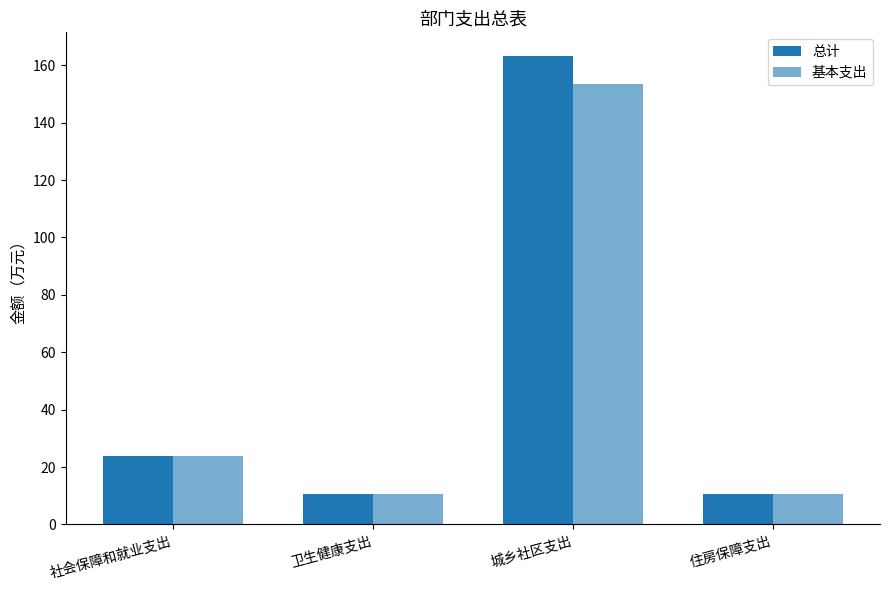

How many data points in 总计 are above 23?

2